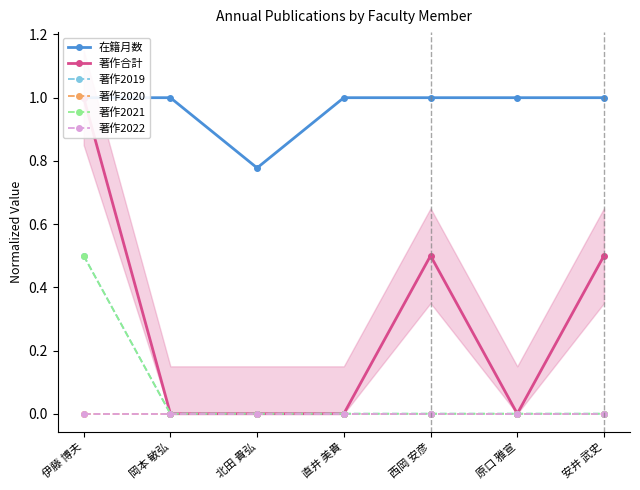

What is the difference between the highest and lowest values at 安井 武史?

1.0